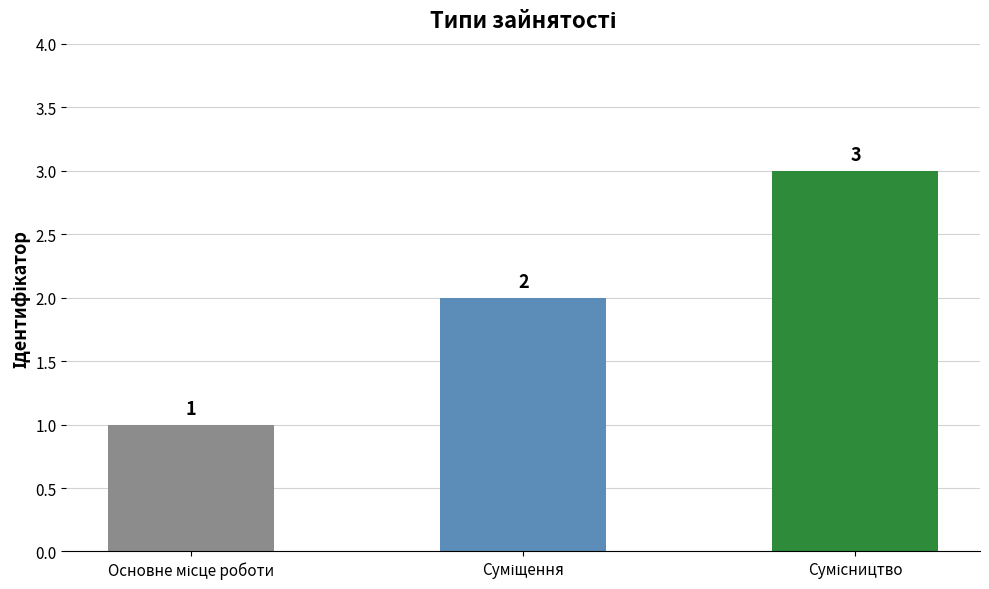

Count the values in the range 1 to 3.

3